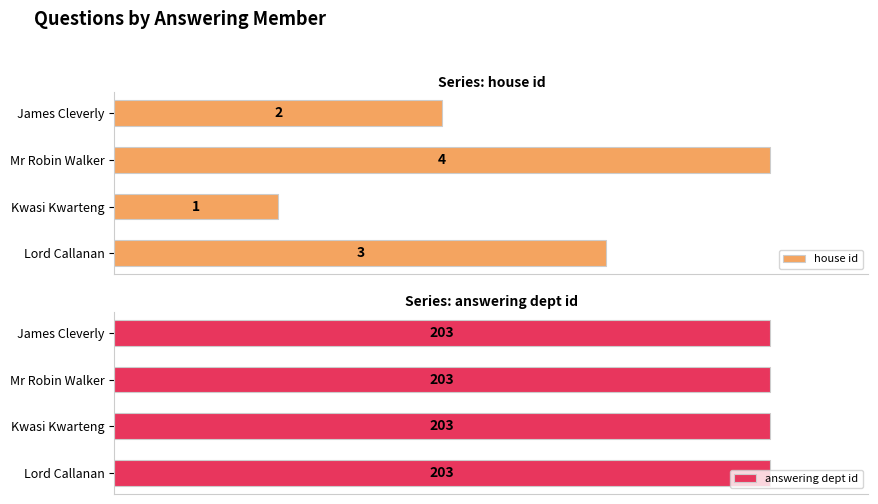

How many values in the house id series exceed 75?

1